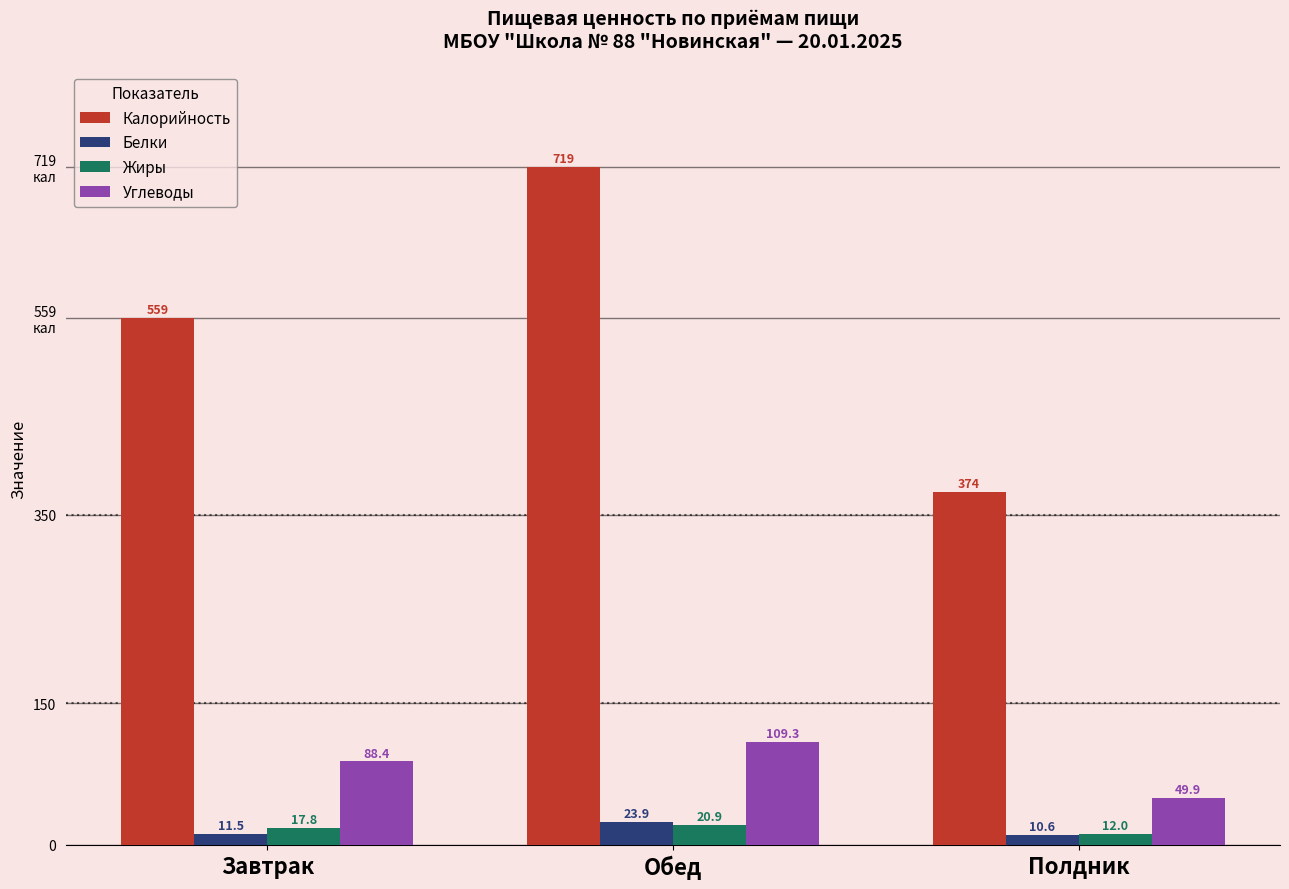

What is the label of the 3rd bar from the right?

Завтрак